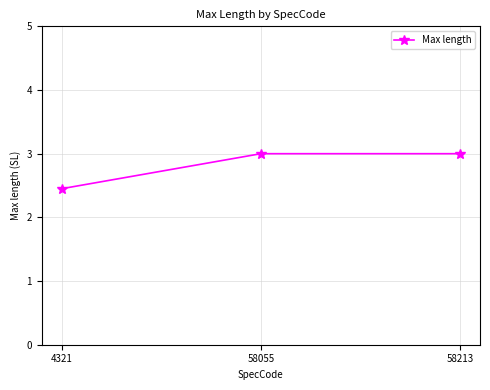

How many series are shown in this chart?

1